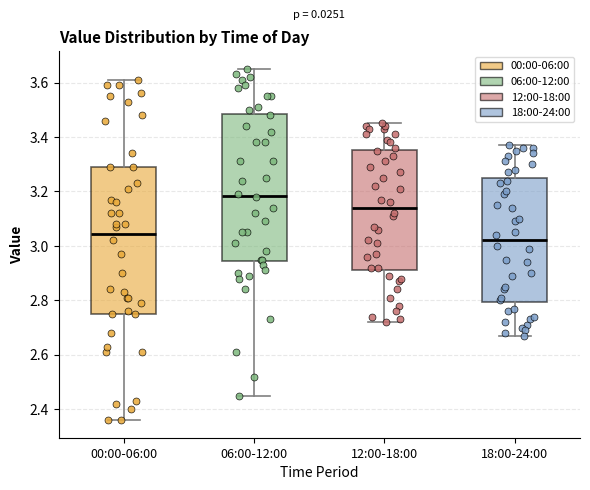

Where is the upper edge of the box for 18:00-24:00 on the y-axis? The values are not printed on the chart, so give them approximately, as read against the axis.

3.24